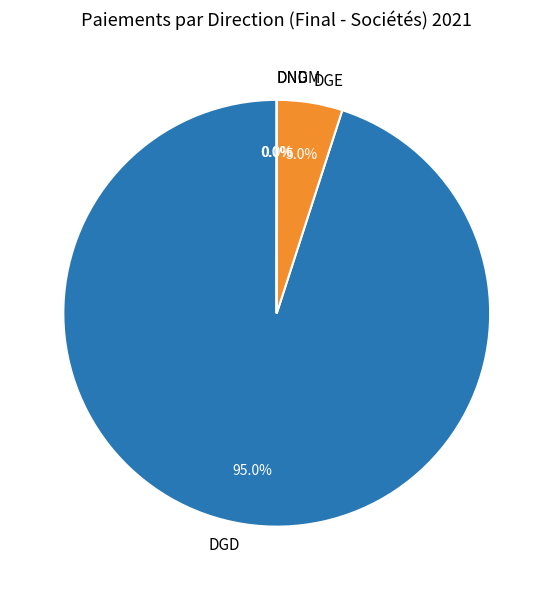

What portion of the pie excludes DGE?

95.0%